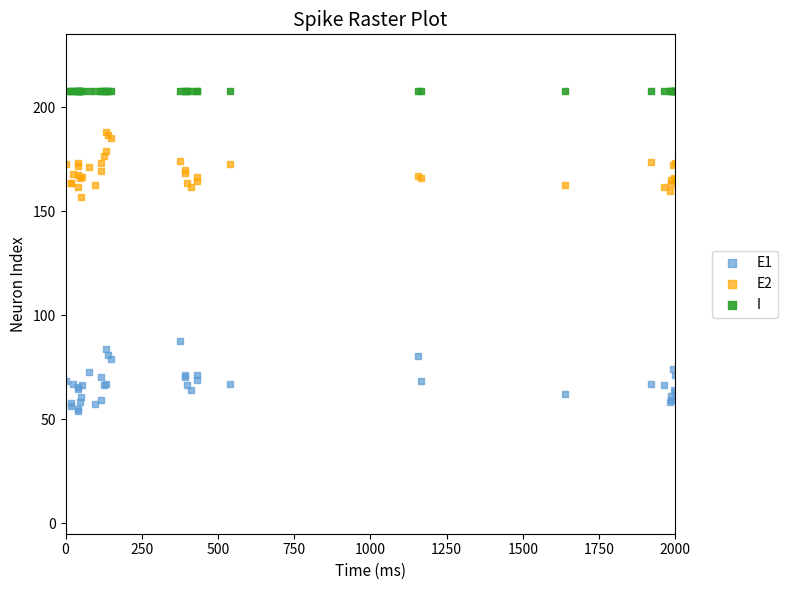

Which series contains the highest Y value?

I